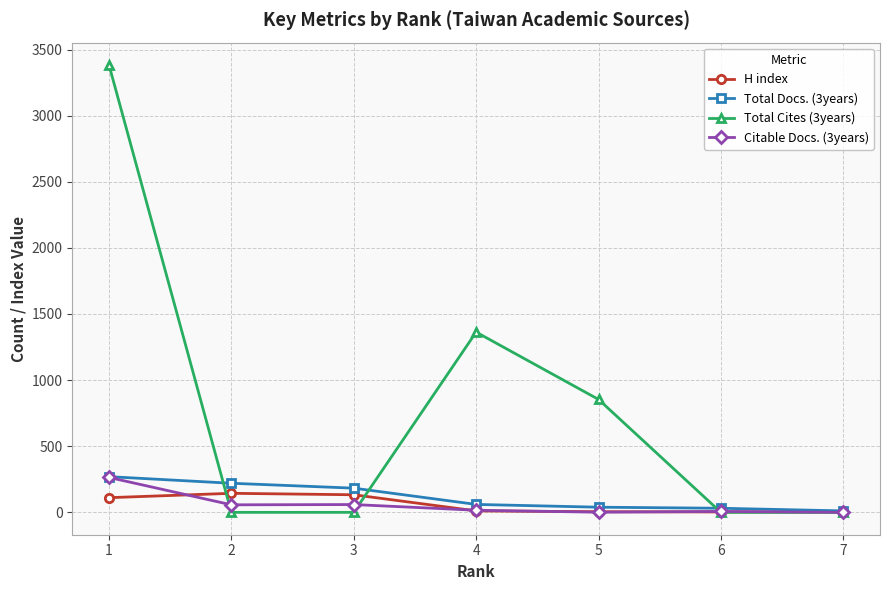

At which category is the sum across all series the highest?

1